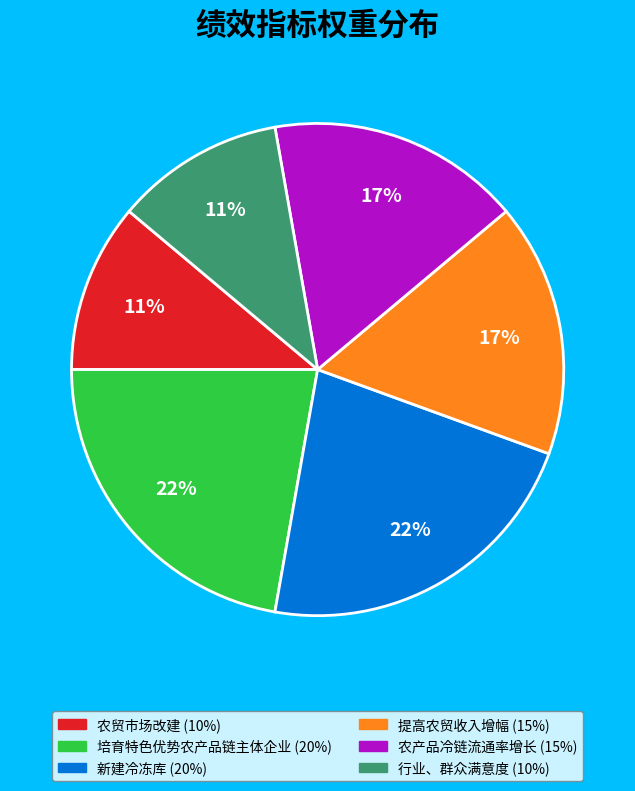

True or false: 农贸市场改建 accounts for 11% of the total.

True